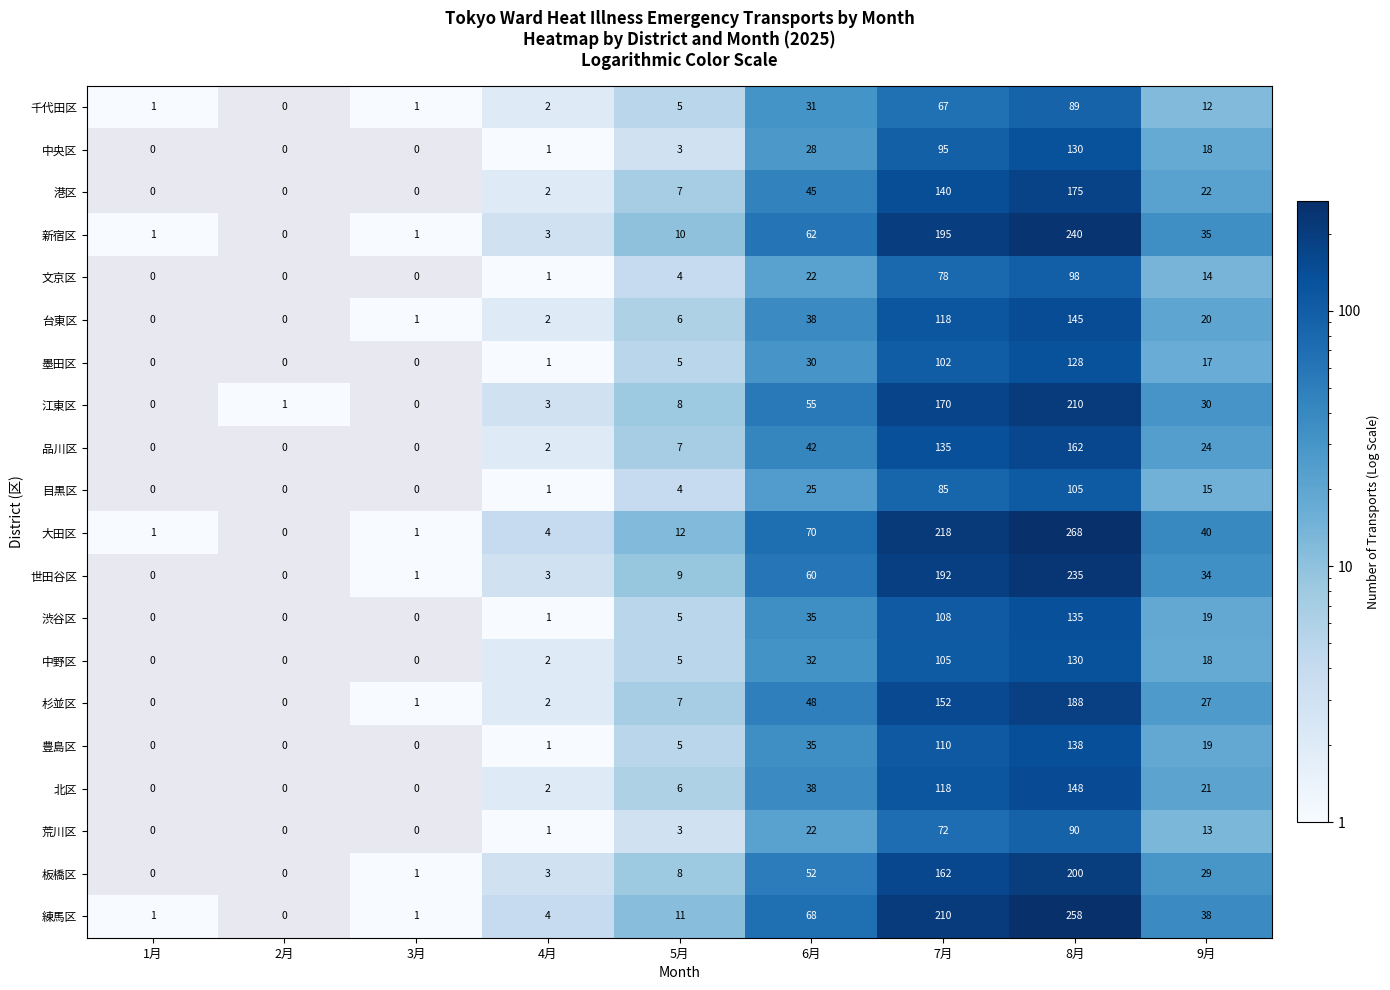

Is it true that 杉並区 equals 122 at 8月?

False